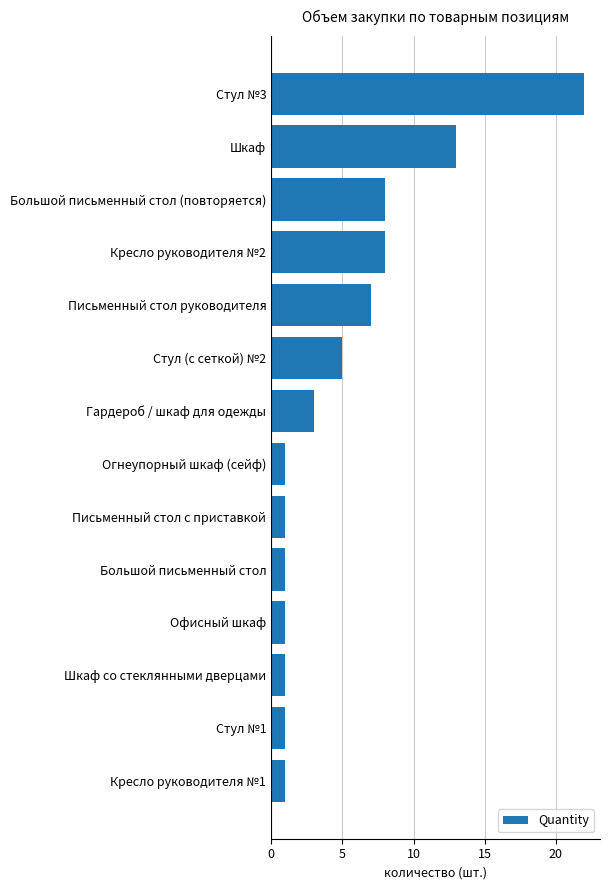

Which label corresponds to the largest value in the chart?

Стул №3